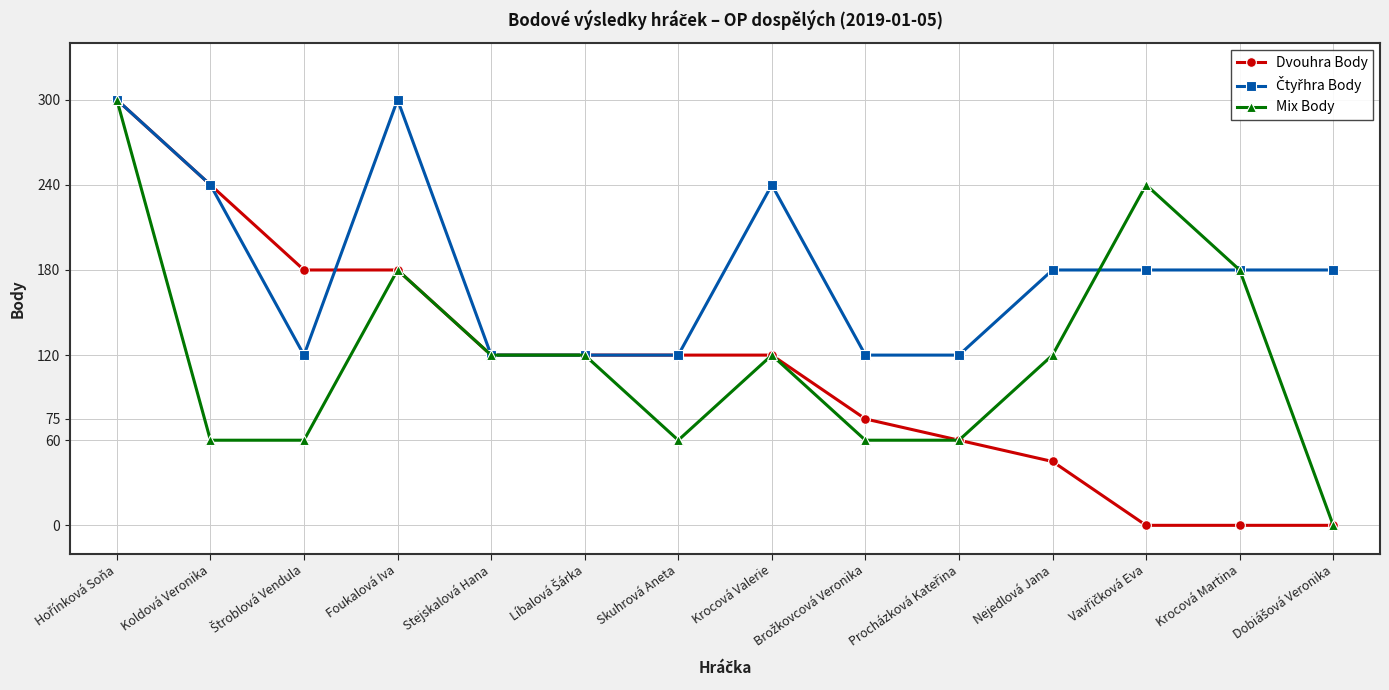

Is it true that Mix Body equals 195 at Stejskalová Hana?

False